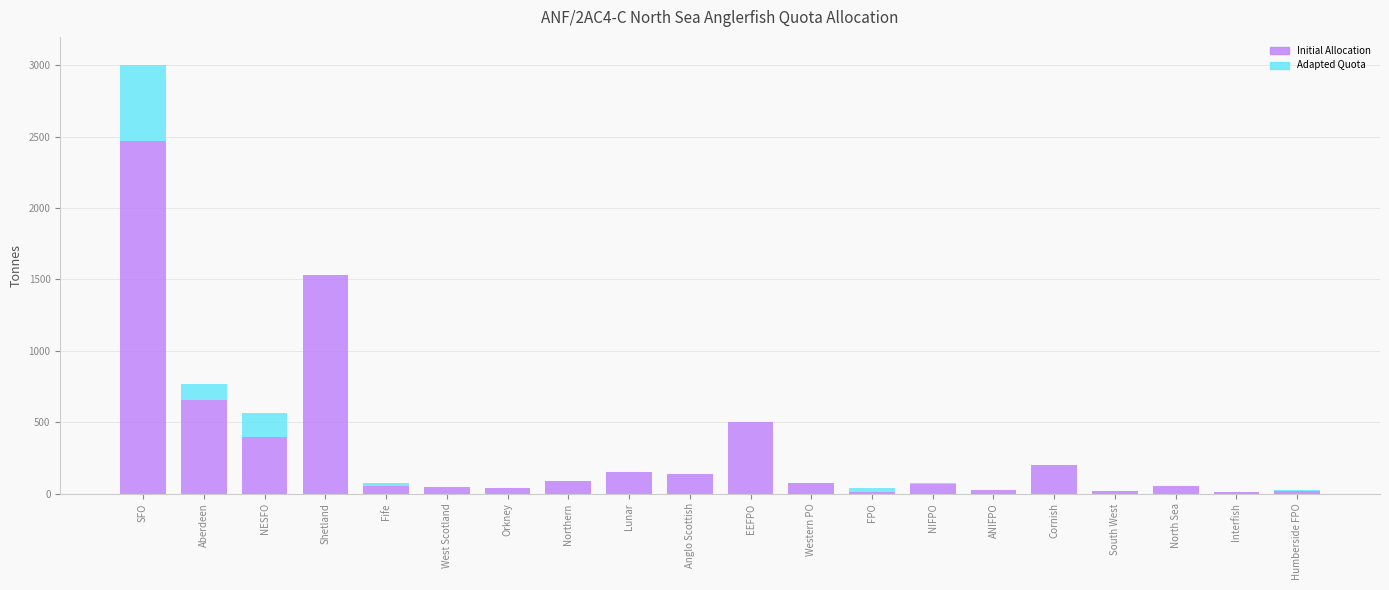

At which category is the sum across all series the highest?

SFO